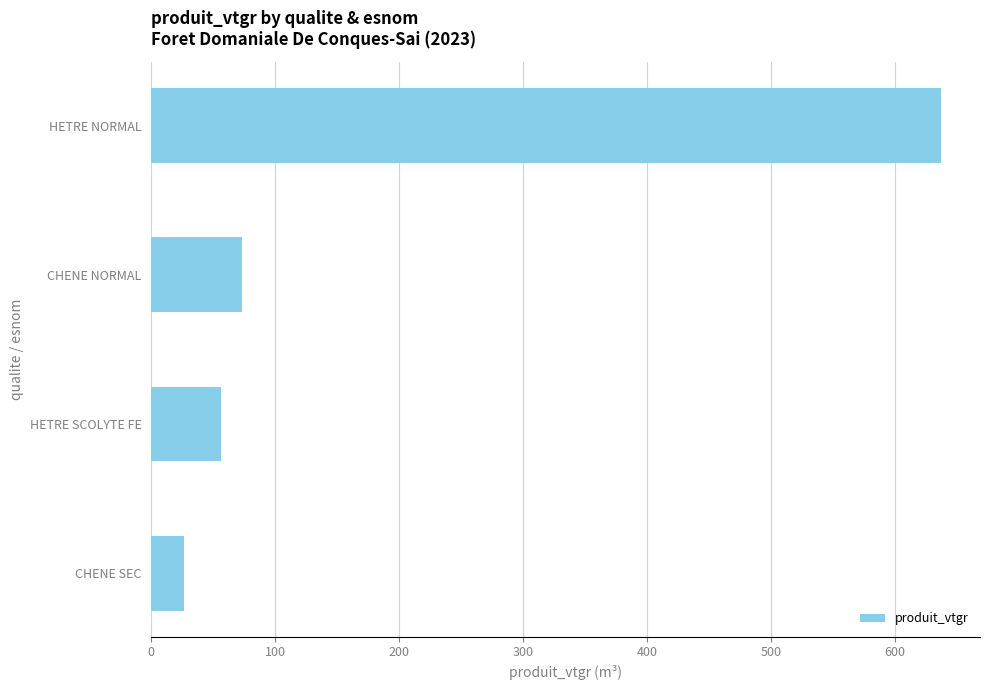

Approximately how many times larger is the value at HETRE SCOLYTE FE compared to CHENE SEC?

2.2